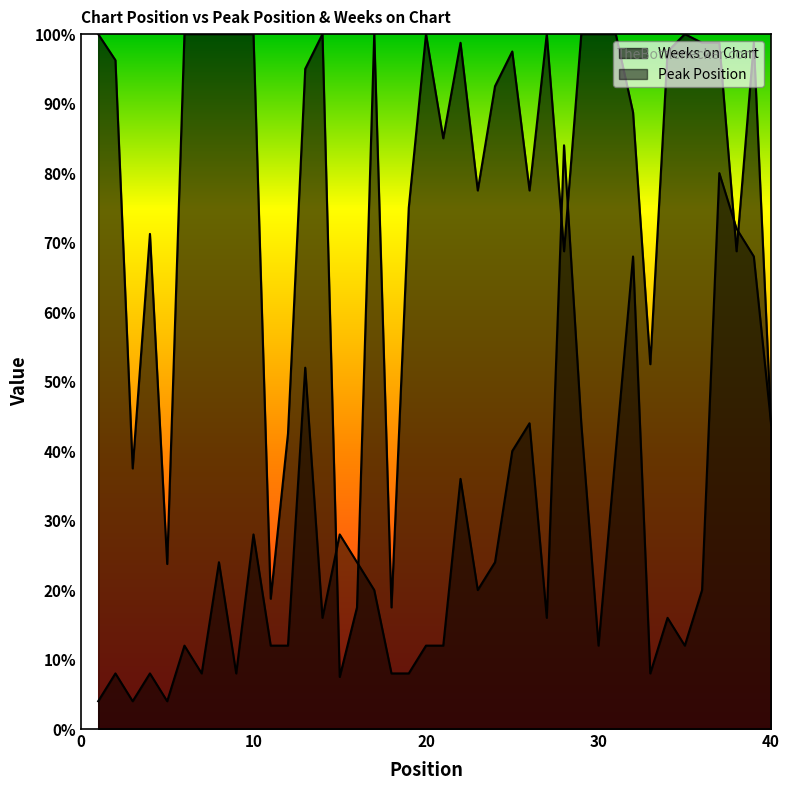

True or false: Peak Position and Weeks on Chart cross at least once.

True